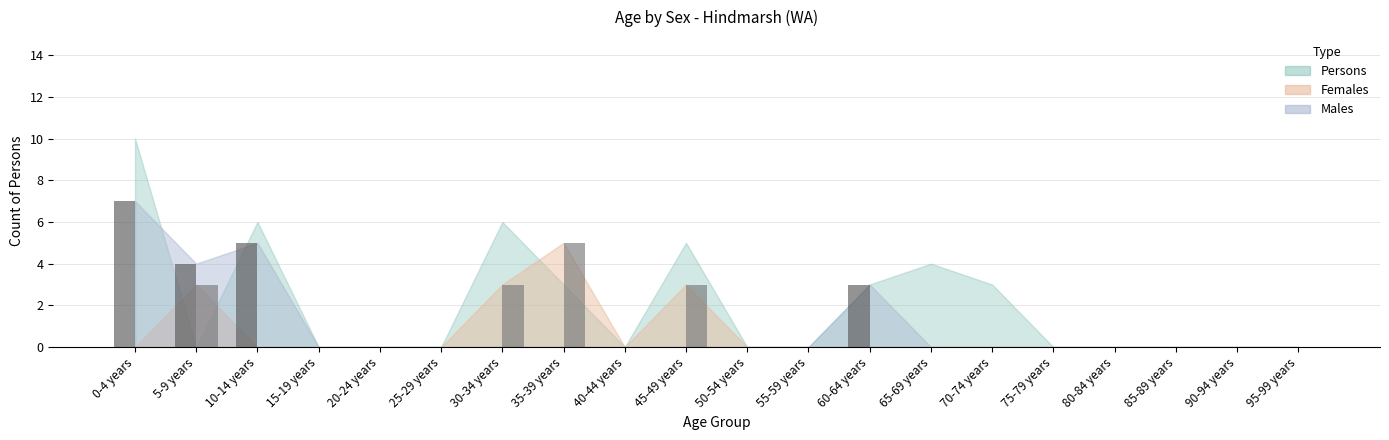

What is the greatest value displayed?

7